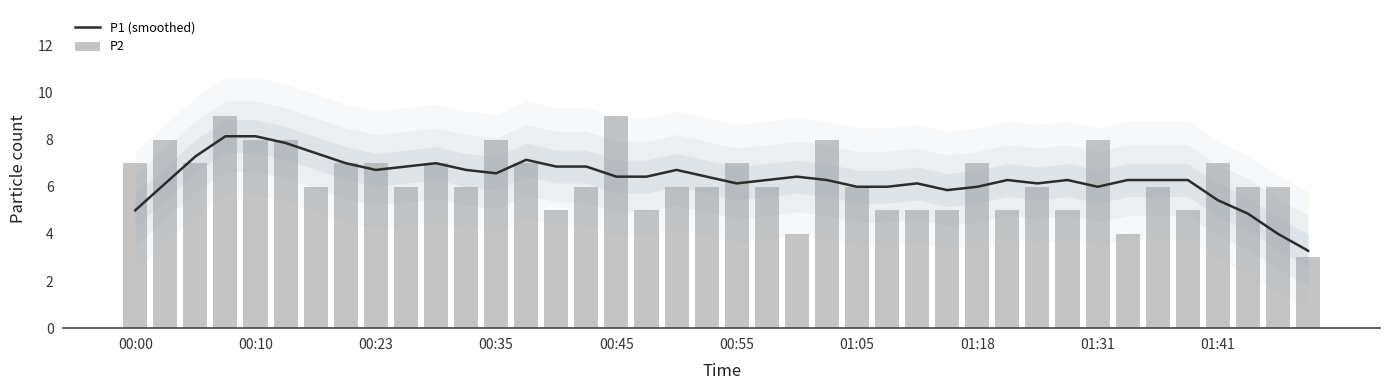

Are the bars horizontal?

No